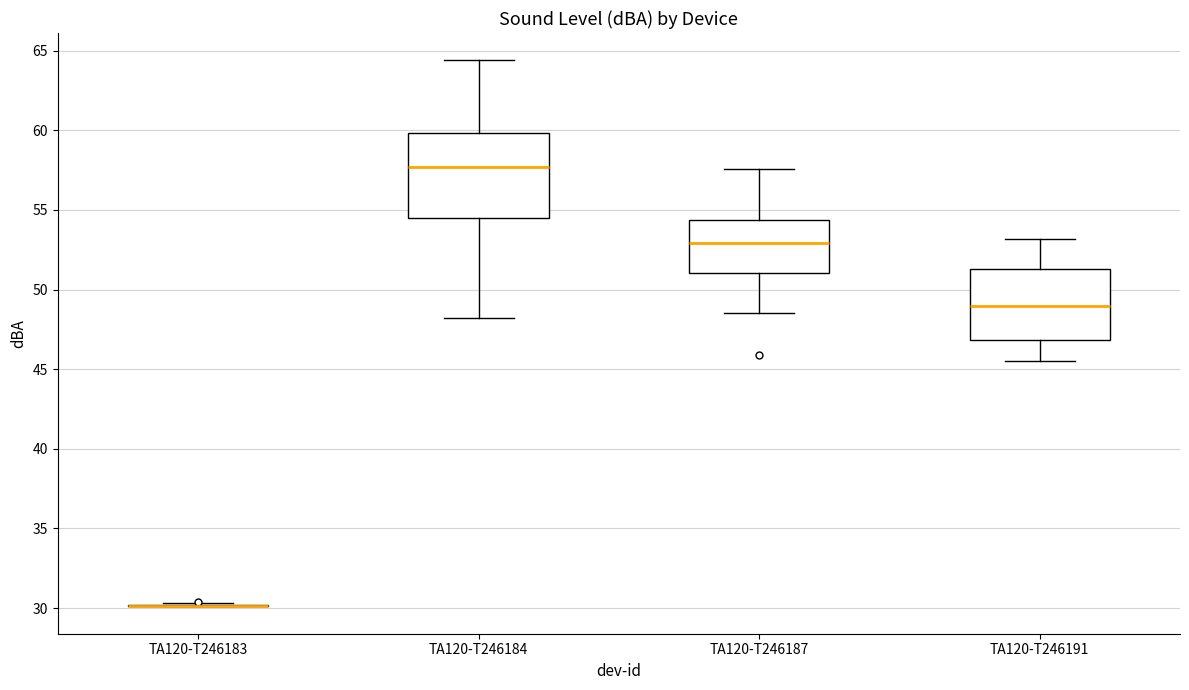

Which box is the tallest, from its lower edge to its upper edge?

TA120-T246184